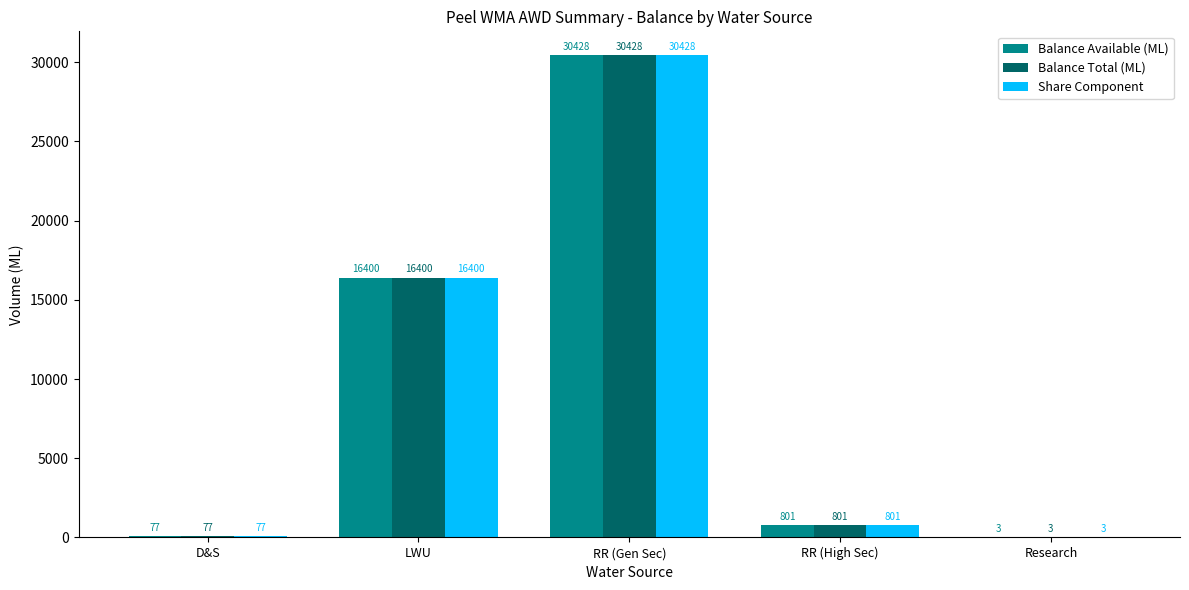

What is the total value across all series at D&S?

231